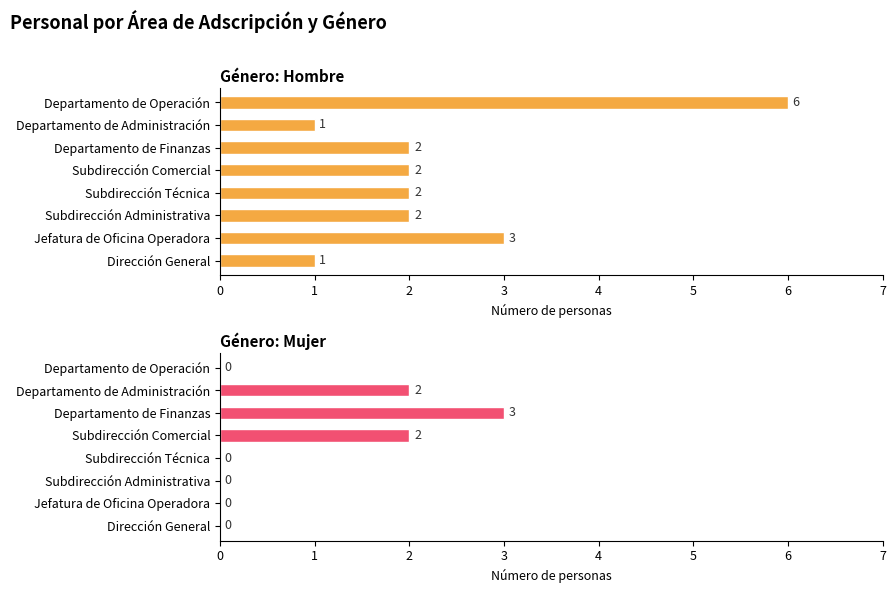

Rank the series at Subdirección Administrativa from highest to lowest value.

Hombre, Mujer